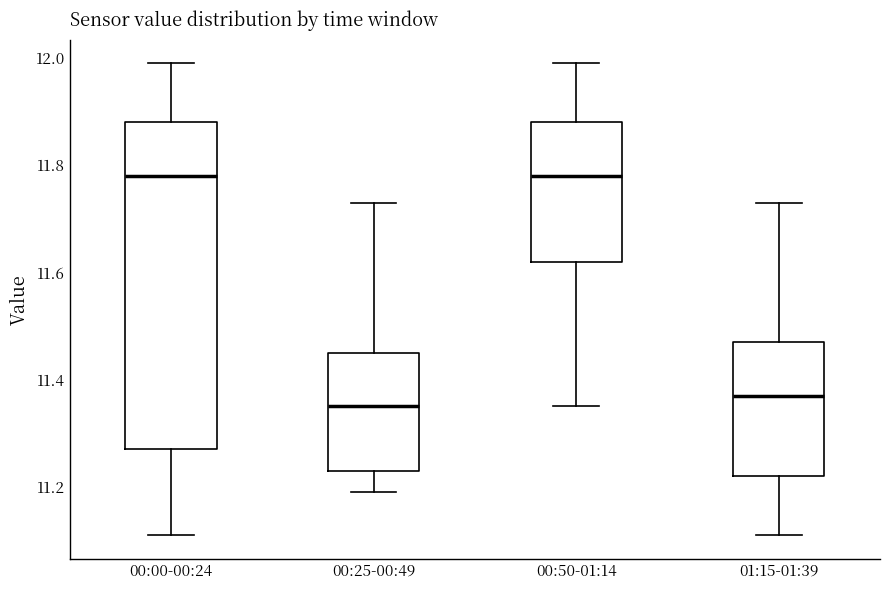

Reading left to right, transcribe this box plot: for each box, give where its median line is, the range the box spans, and where its two whiskers end, as read against the y-axis. The values are not printed on the chart, so give them approximately, as read against the axis.

00:00-00:24: median 11.78, box 11.28 to 11.88, whiskers 11.12 to 12.00
00:25-00:49: median 11.36, box 11.24 to 11.46, whiskers 11.20 to 11.74
00:50-01:14: median 11.78, box 11.62 to 11.88, whiskers 11.36 to 12.00
01:15-01:39: median 11.38, box 11.22 to 11.48, whiskers 11.12 to 11.74